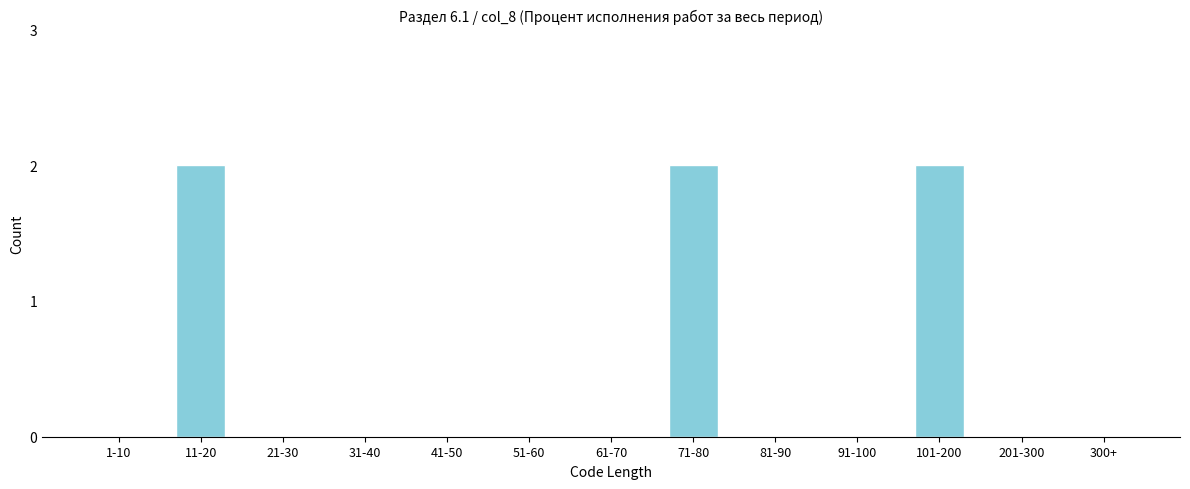

Reading right to left, transcribe all the data shown in this chart.

300+=0	201-300=0	101-200=2	91-100=0	81-90=0	71-80=2	61-70=0	51-60=0	41-50=0	31-40=0	21-30=0	11-20=2	1-10=0